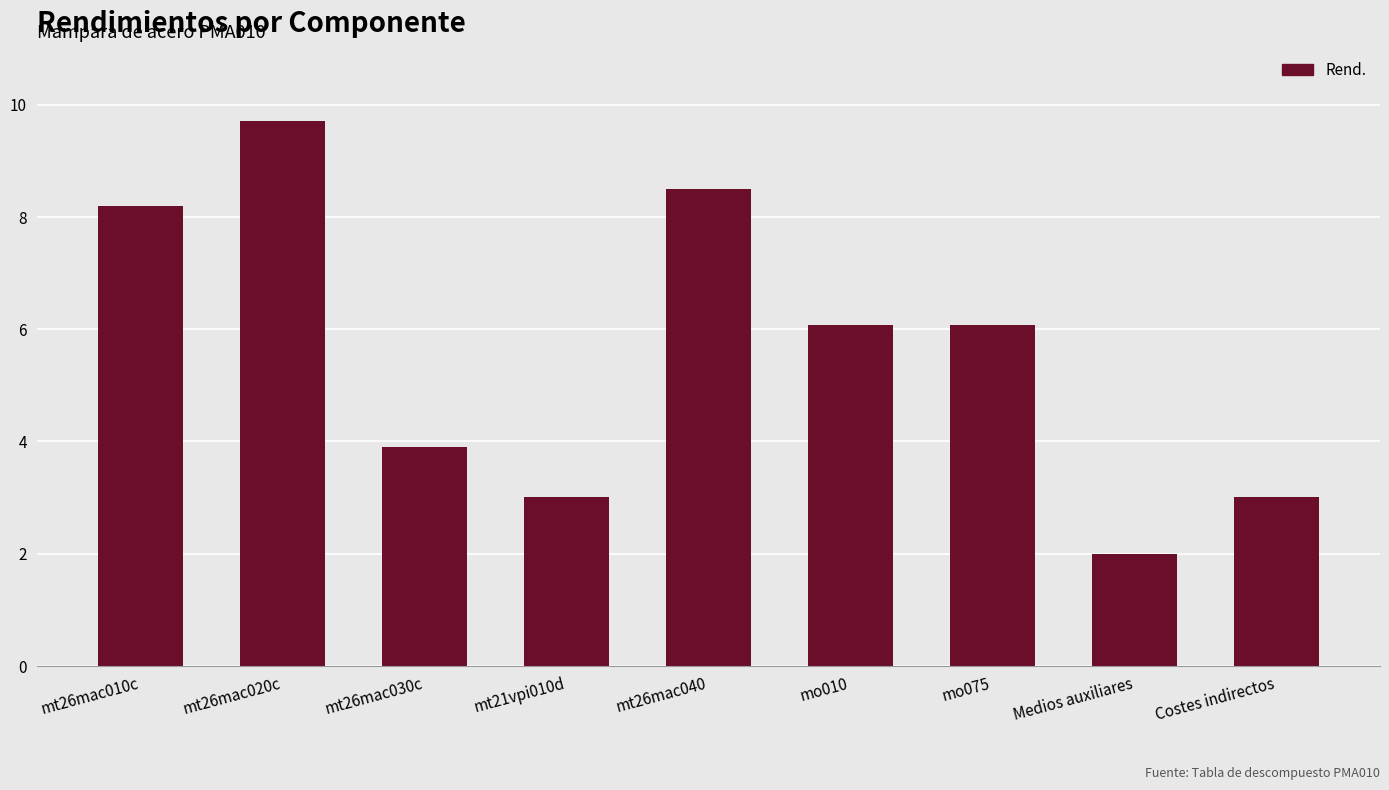

Which category has the highest value across all series?

mt26mac020c